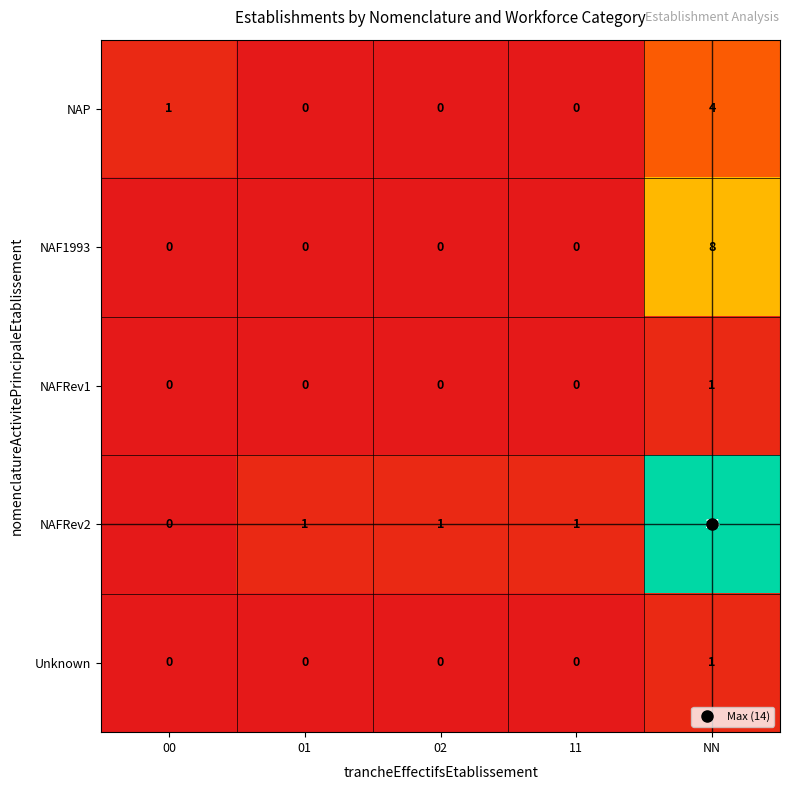

What is the difference between the highest and lowest values at NN?

13